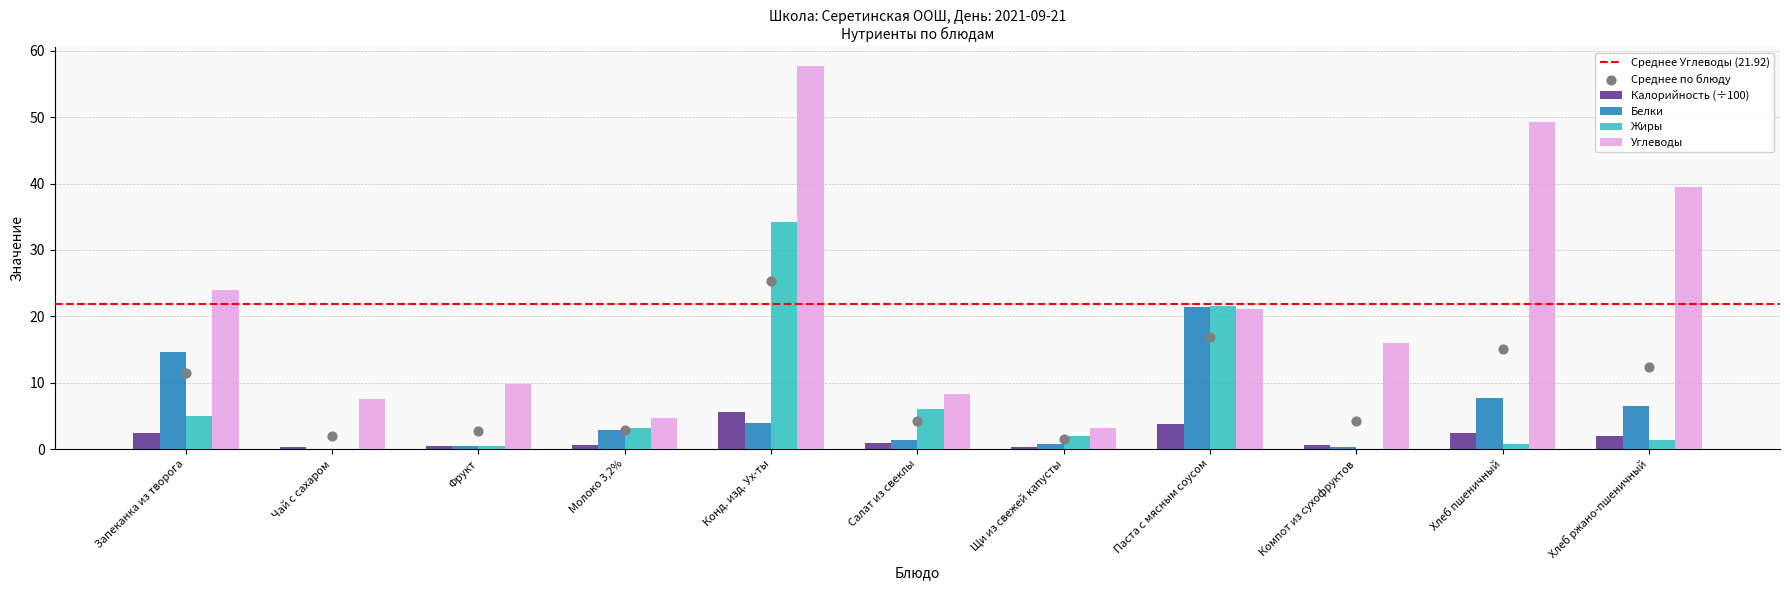

At which category is the sum across all series the highest?

Конд. изд. Ух-ты